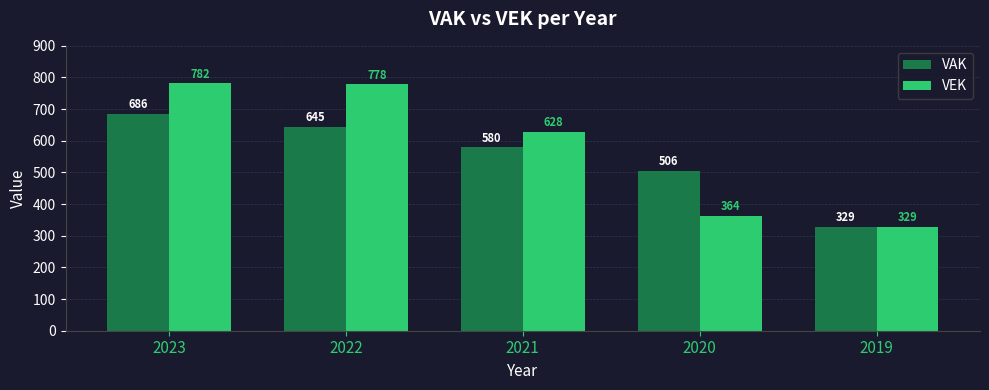

At which label is VEK closest to 555?

2021